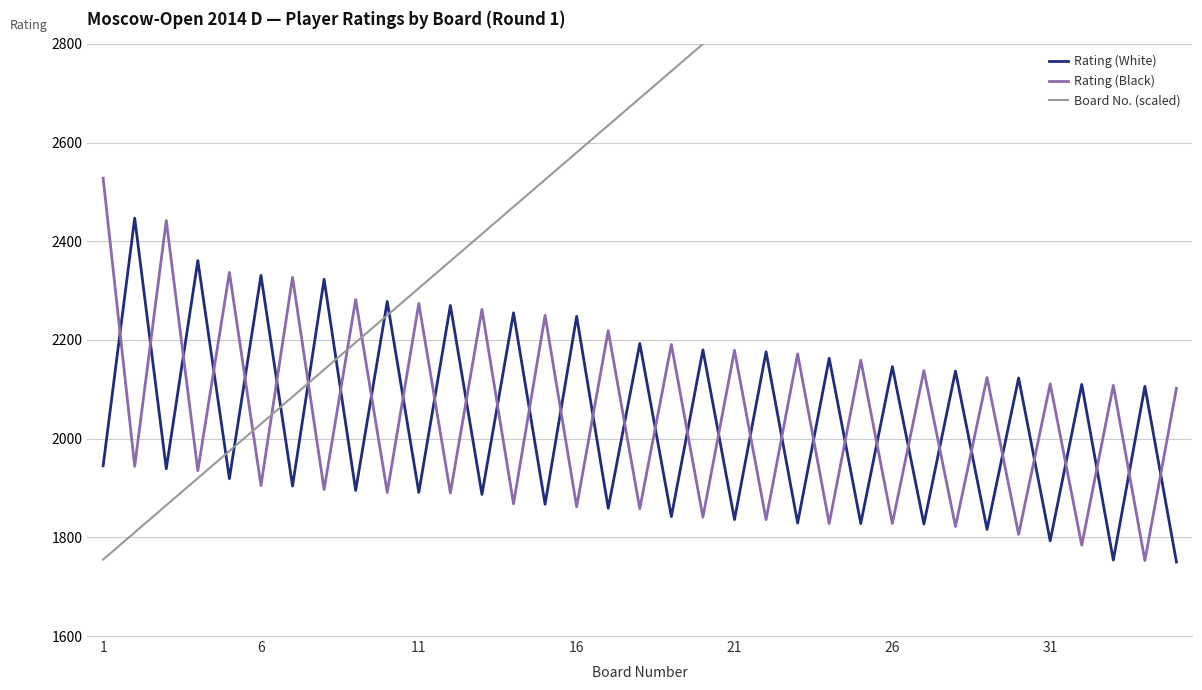

What is the minimum value for Rating (White)?

1750